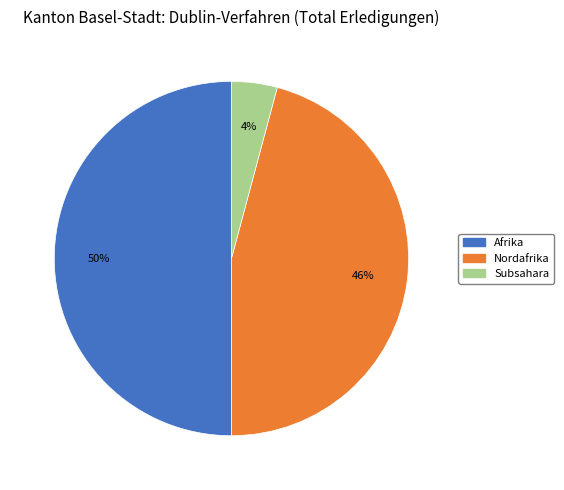

To the nearest percent, what is the difference between the largest and smallest slice percentages?

46%